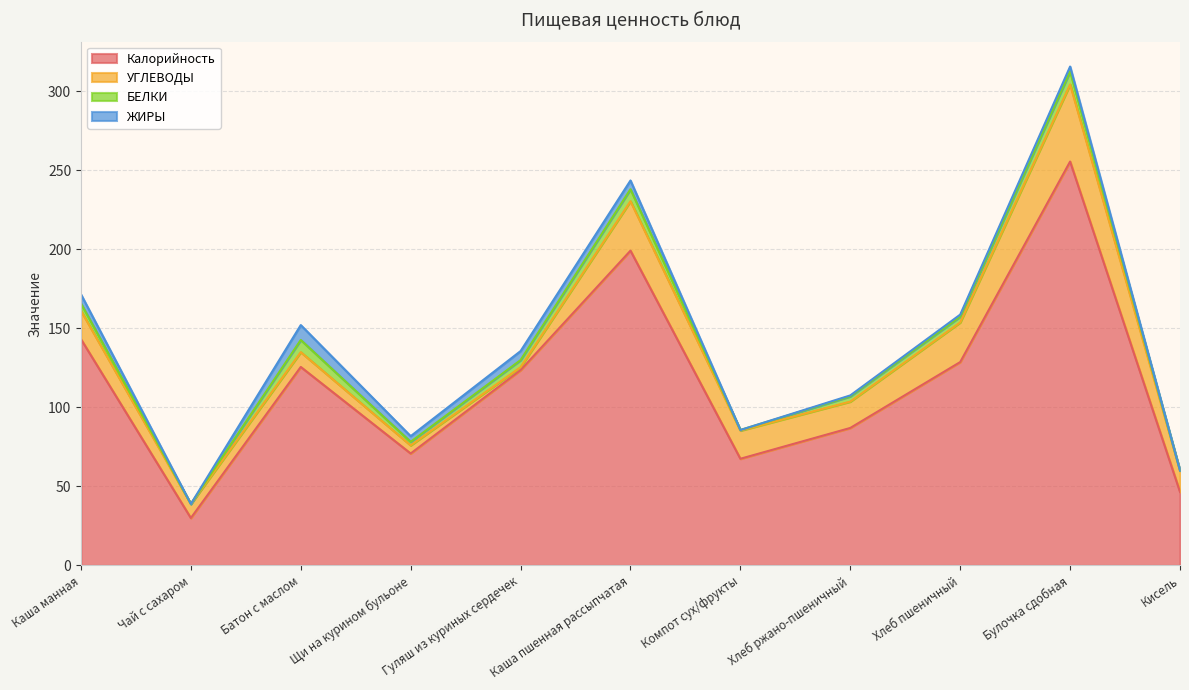

Which label corresponds to the smallest value in the chart?

Чай с сахаром